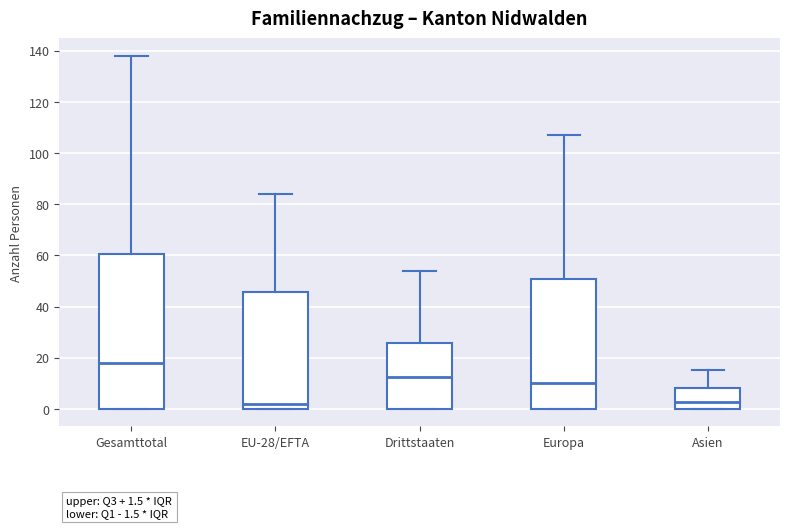

Which box has the highest median line?

Gesamttotal